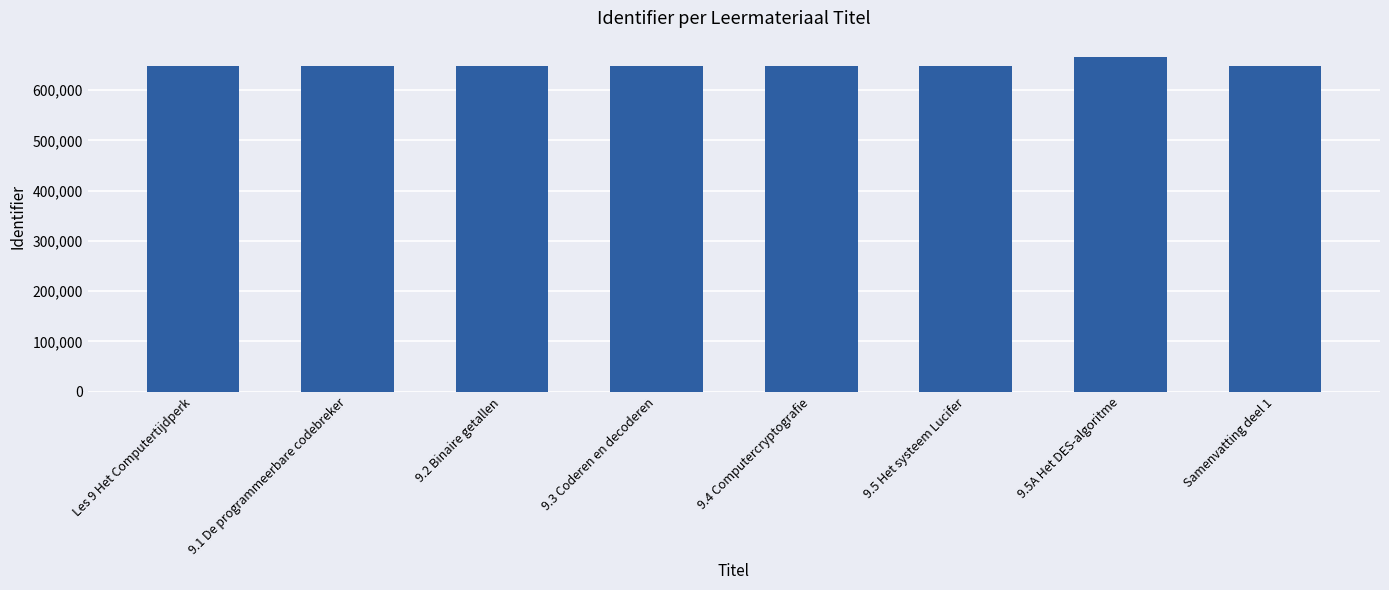

What is the difference between the maximum and minimum values?

17280